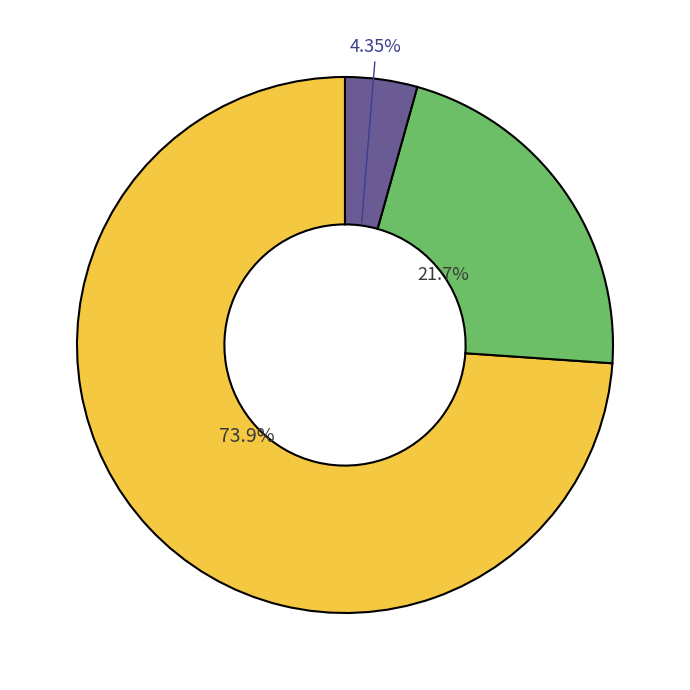

Is there any slice that represents more than half of the pie?

Yes